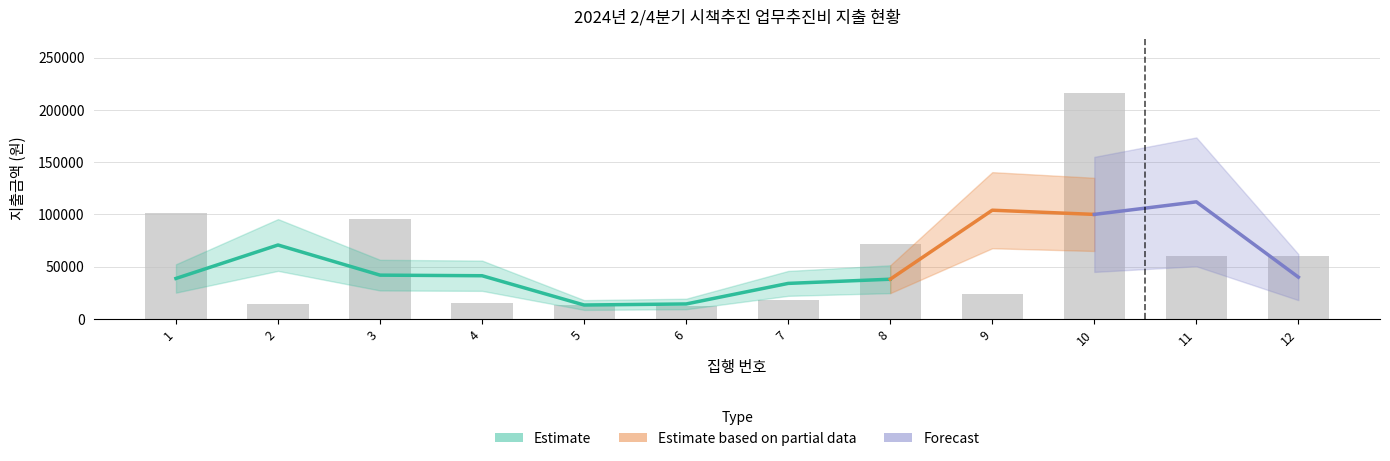

Rank the categories by value from lowest to highest.

6, 5, 2, 4, 7, 9, 11, 12, 8, 3, 1, 10